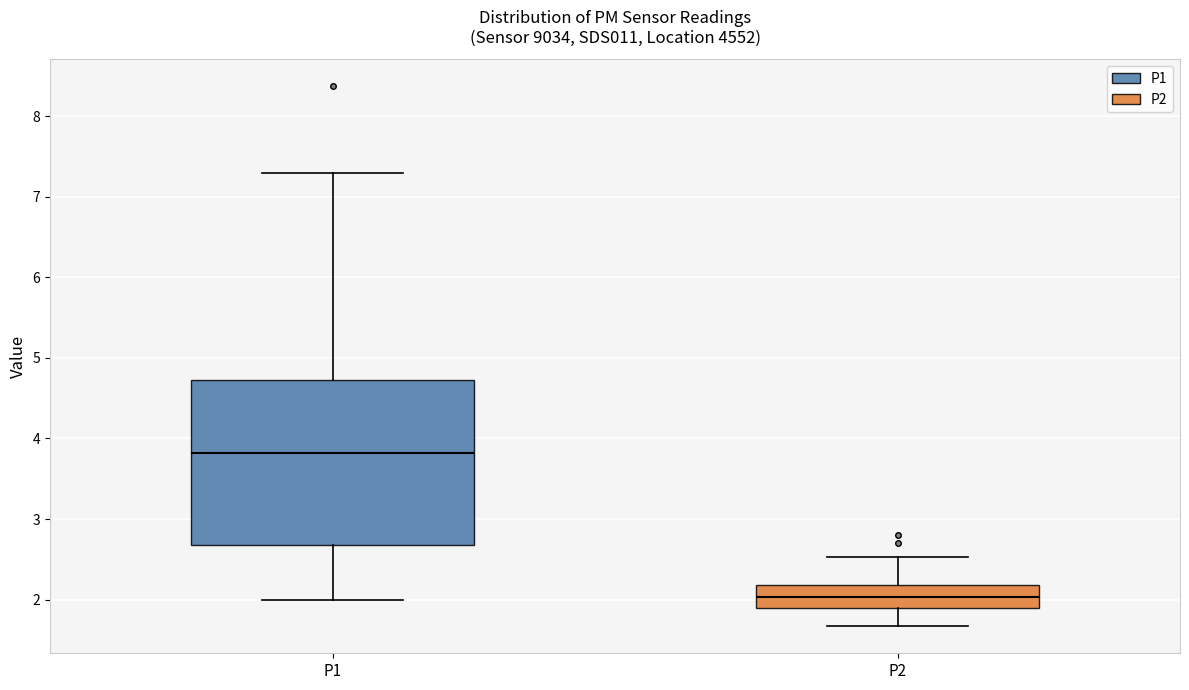

Reading left to right, read every box against the y-axis: the position of its median line, the range the box covers, and the ends of its whiskers. The values are not printed on the chart, so give them approximately, as read against the axis.

P1: median 3.8, box 2.7 to 4.7, whiskers 2.0 to 7.3
P2: median 2.0, box 1.9 to 2.2, whiskers 1.7 to 2.5